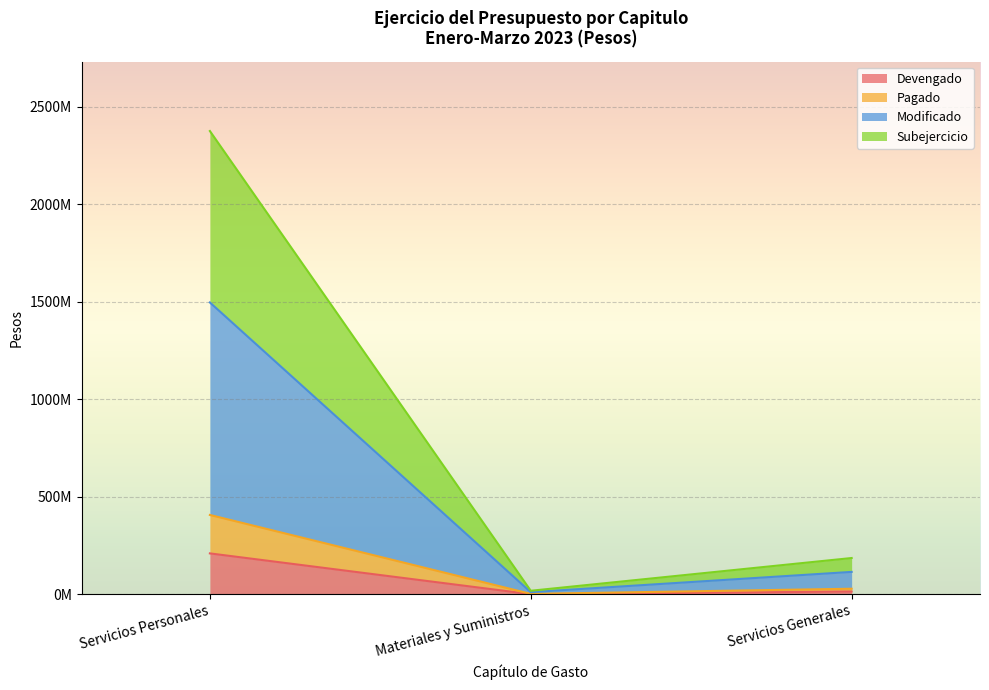

What is the label of the 1st point from the left?

Servicios Personales